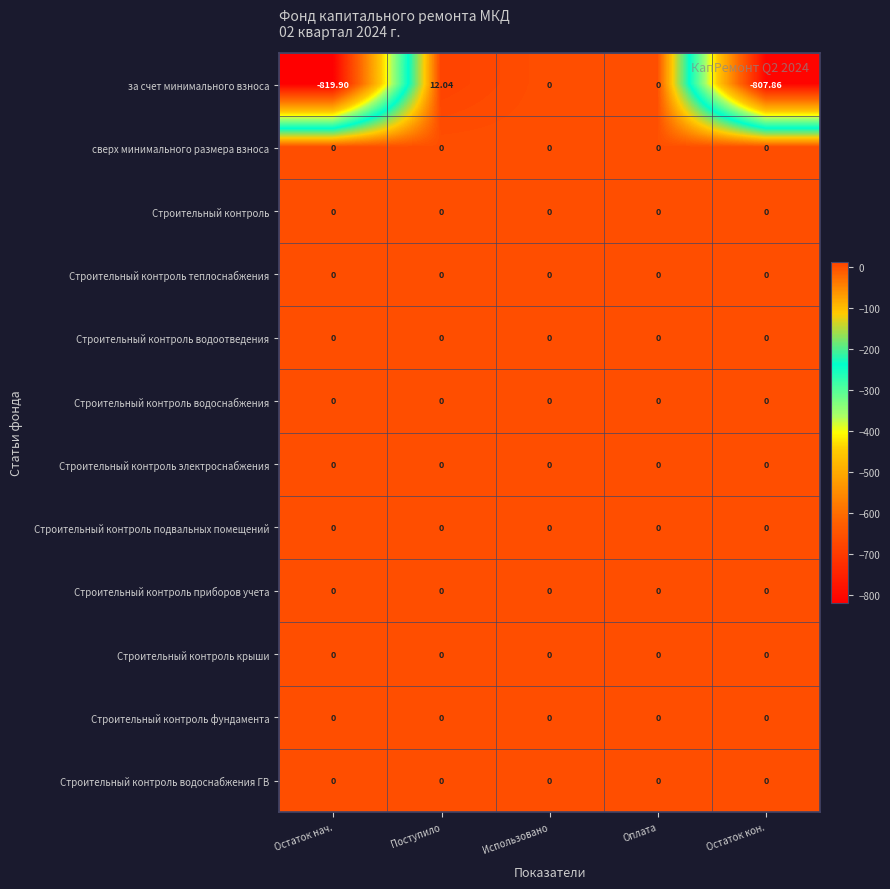

Between Использовано and Остаток кон., which series saw the biggest shift?

за счет минимального взноса